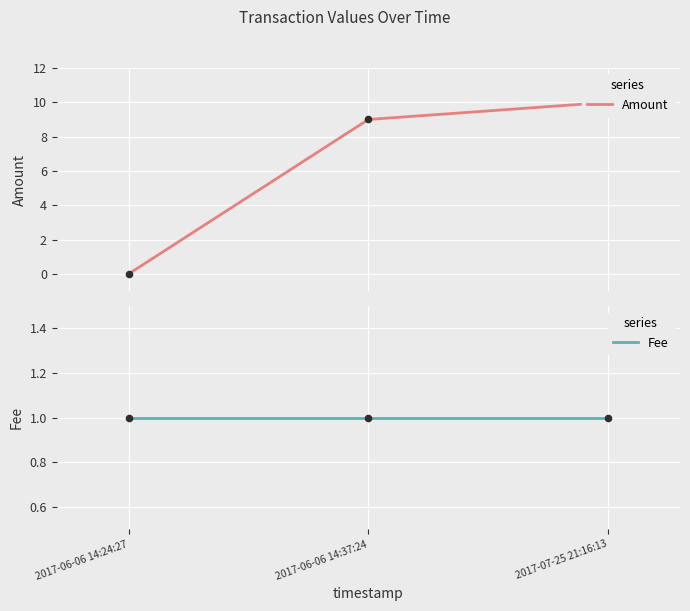

At how many categories does at least one series exceed 6?

2